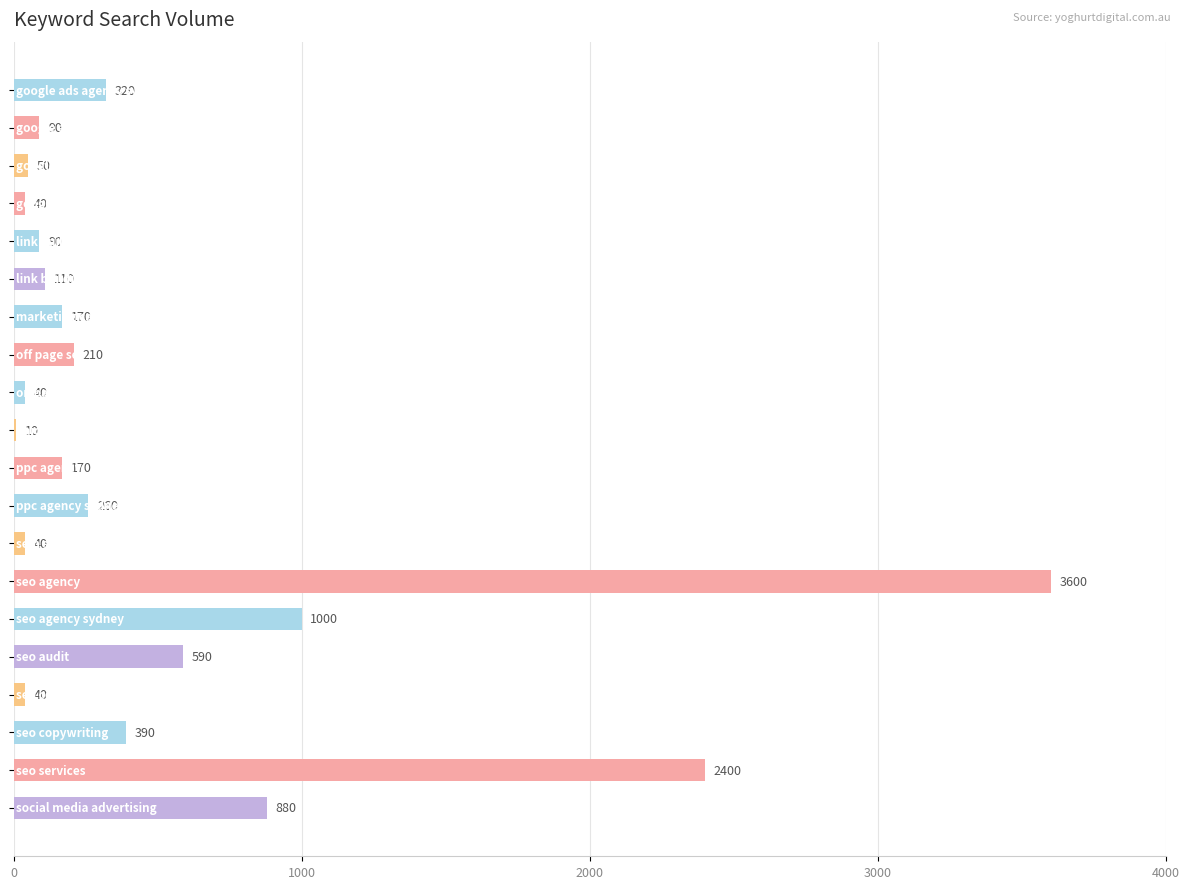

What is the sum of all values?

10500